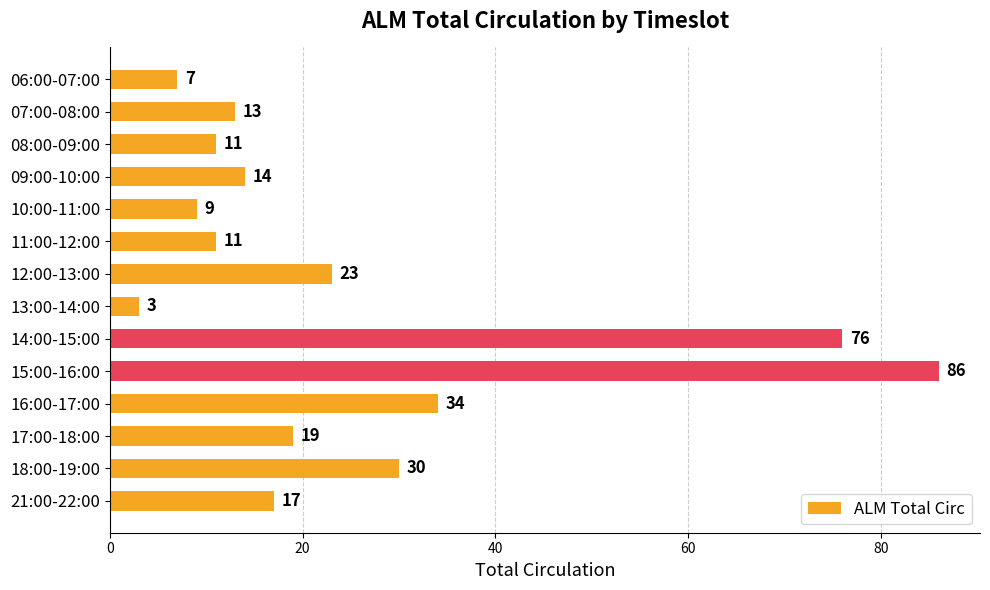

What is the approximate value at 09:00-10:00, to the nearest 10?

10